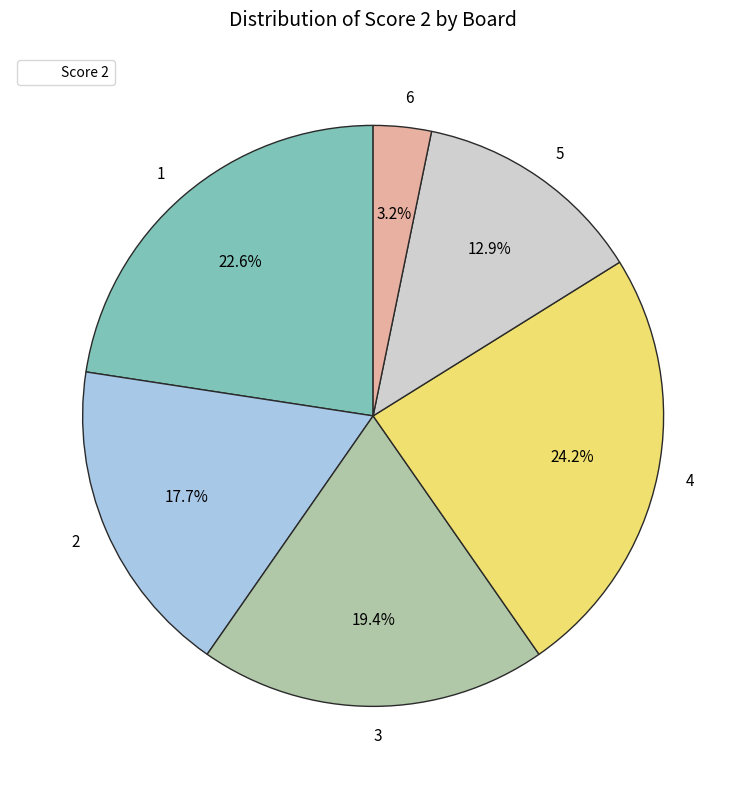

Count the number of slices in the pie.

6